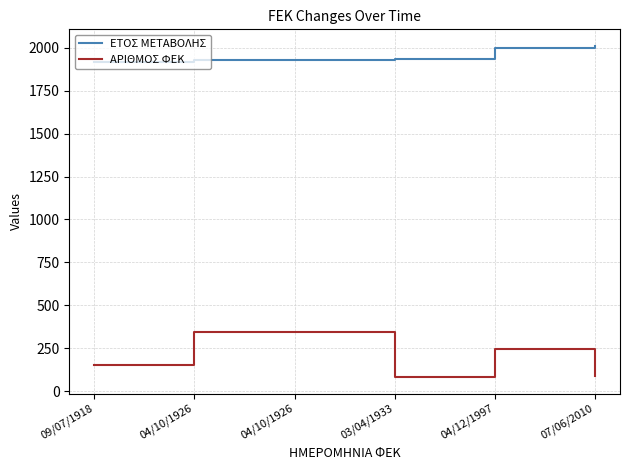

How many lines are shown in the chart?

2